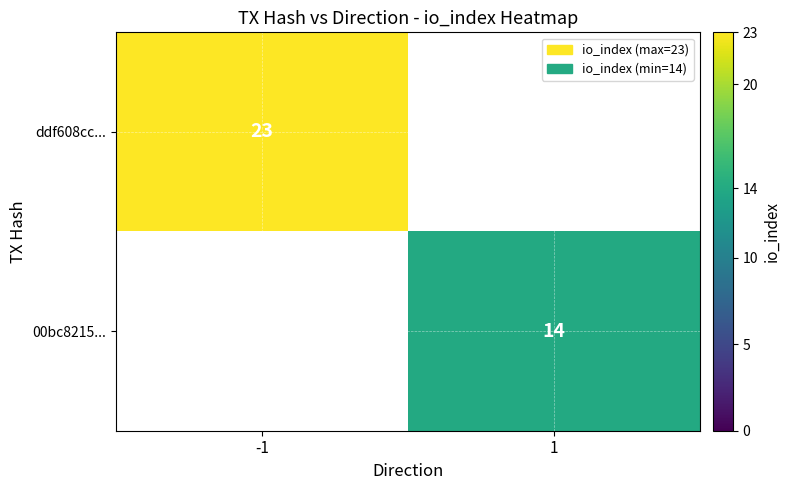

True or false: 00bc8215... has a value of 14 at 1.

True